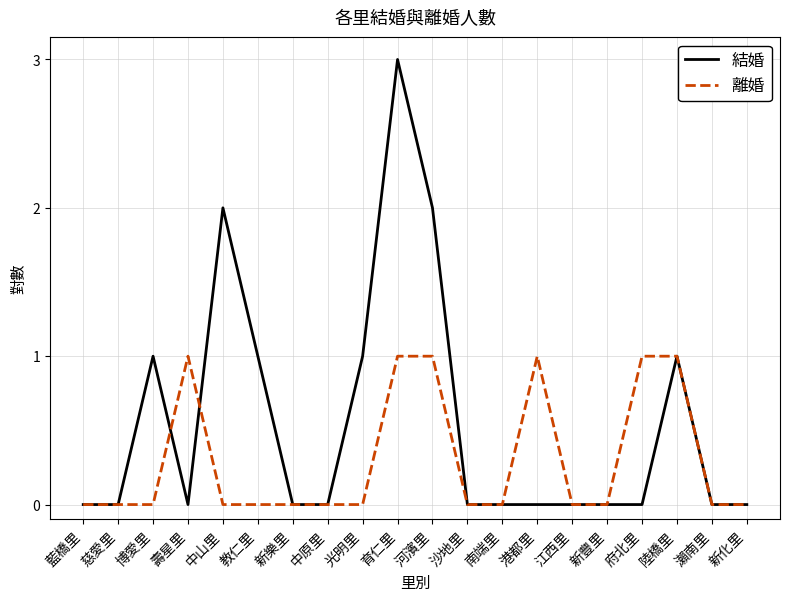

What position from the left is 瀨南里?

19